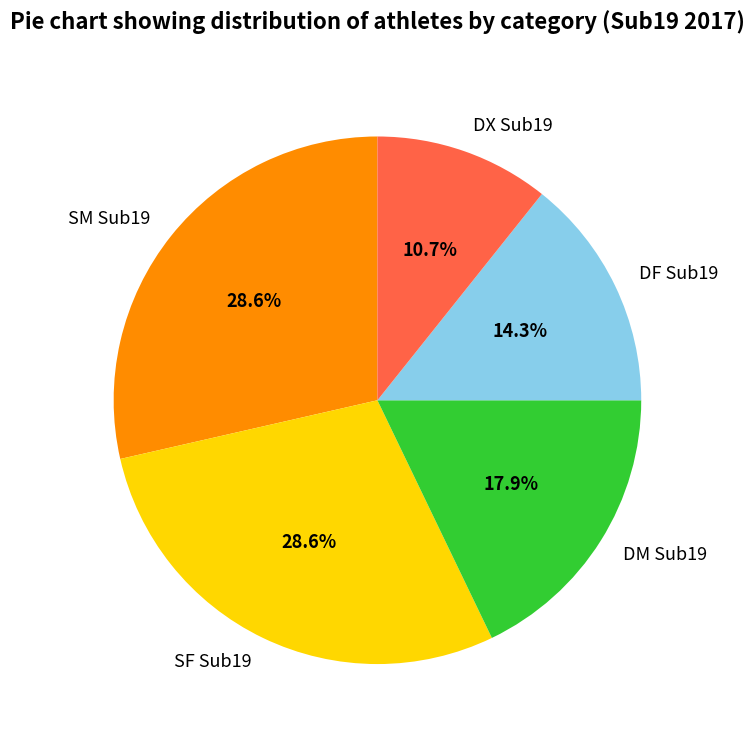

The SF Sub19 slice represents 29% of the pie. True or false?

True